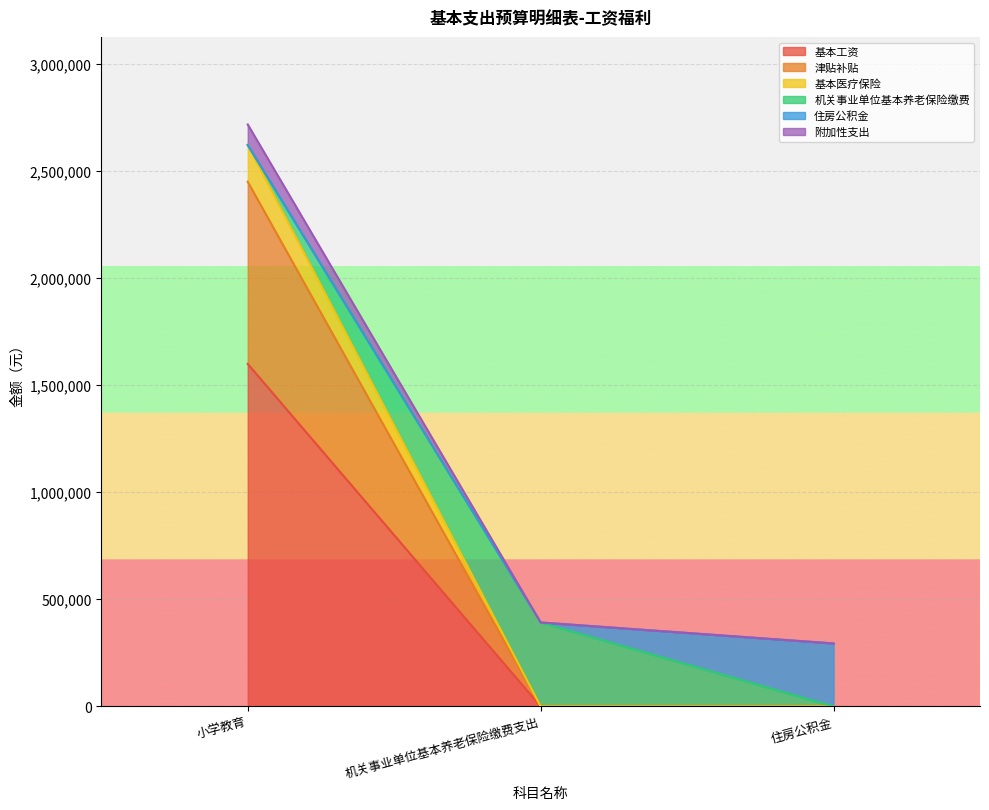

Which category has the lowest value in the 附加性支出 series?

住房公积金